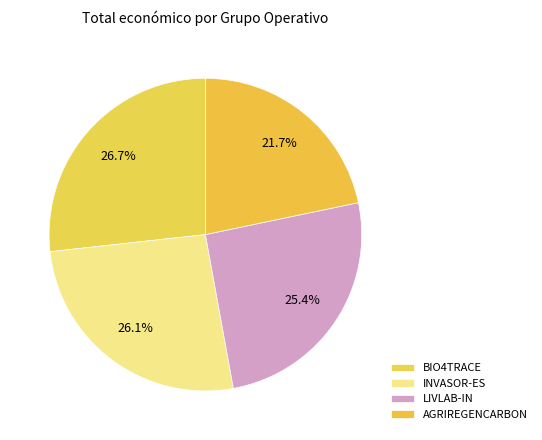

Count the number of slices in the pie.

4